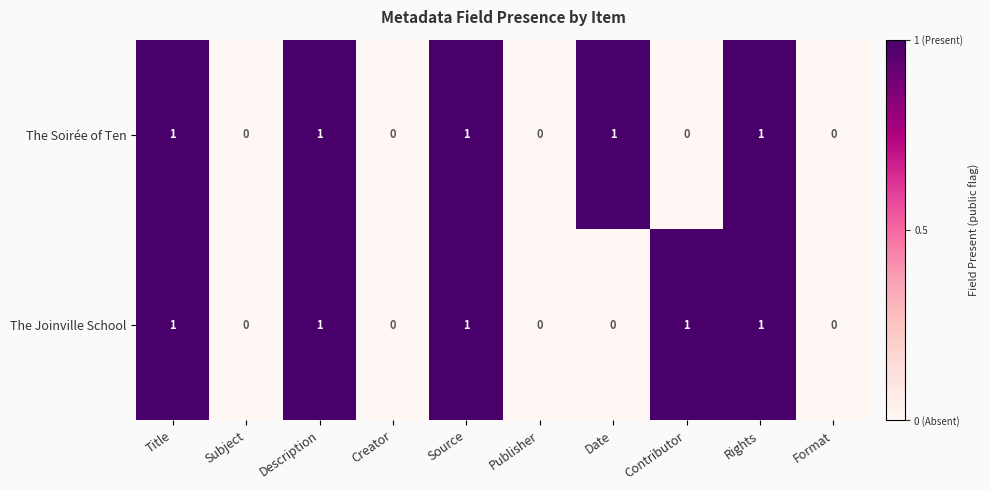

How many The Soirée of Ten values are between 0 and 1?

10